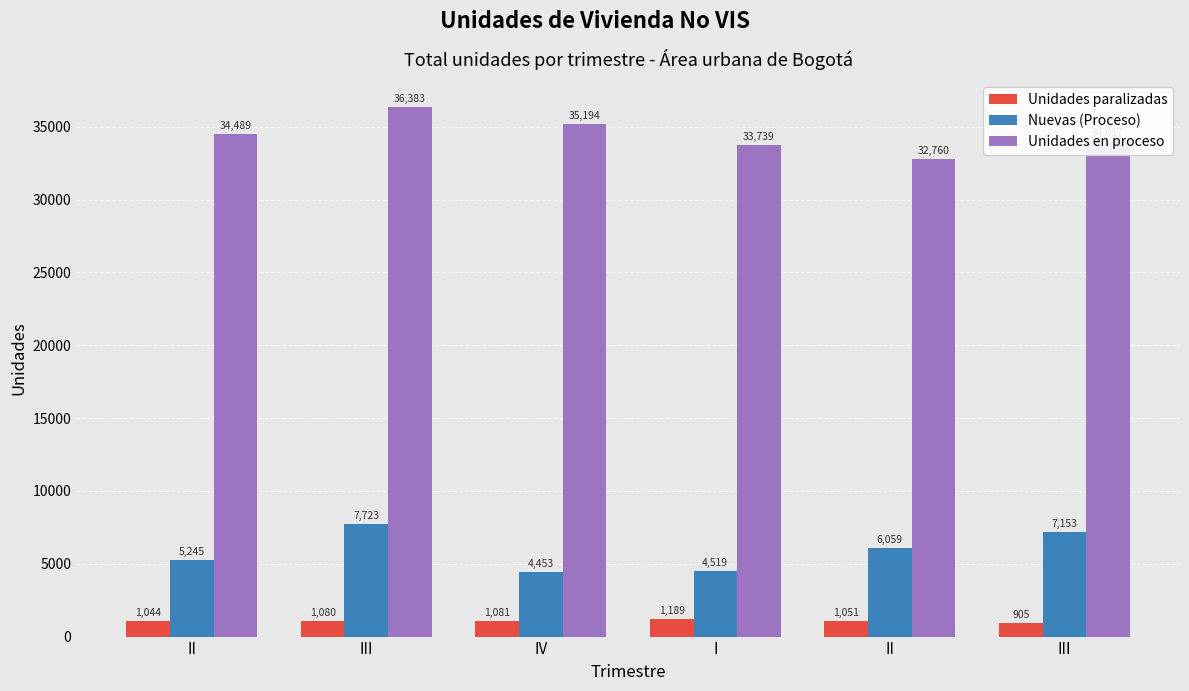

Is the value of Unidades paralizadas at III greater than the value of Unidades en proceso at II?

No